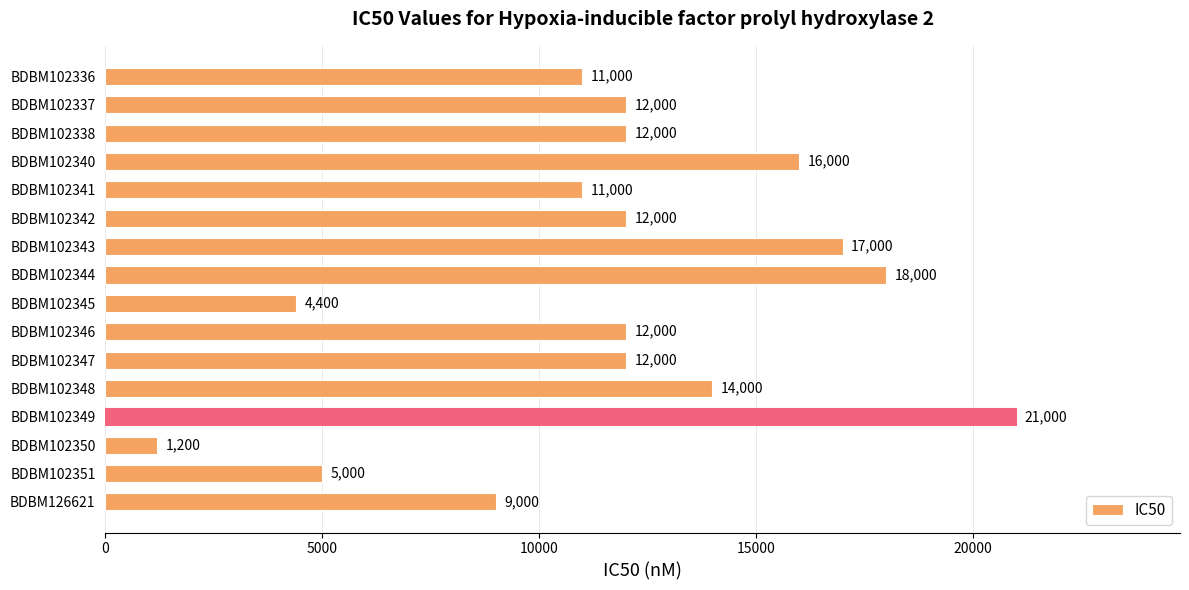

What is the value of the 8th bar from the top?

18000